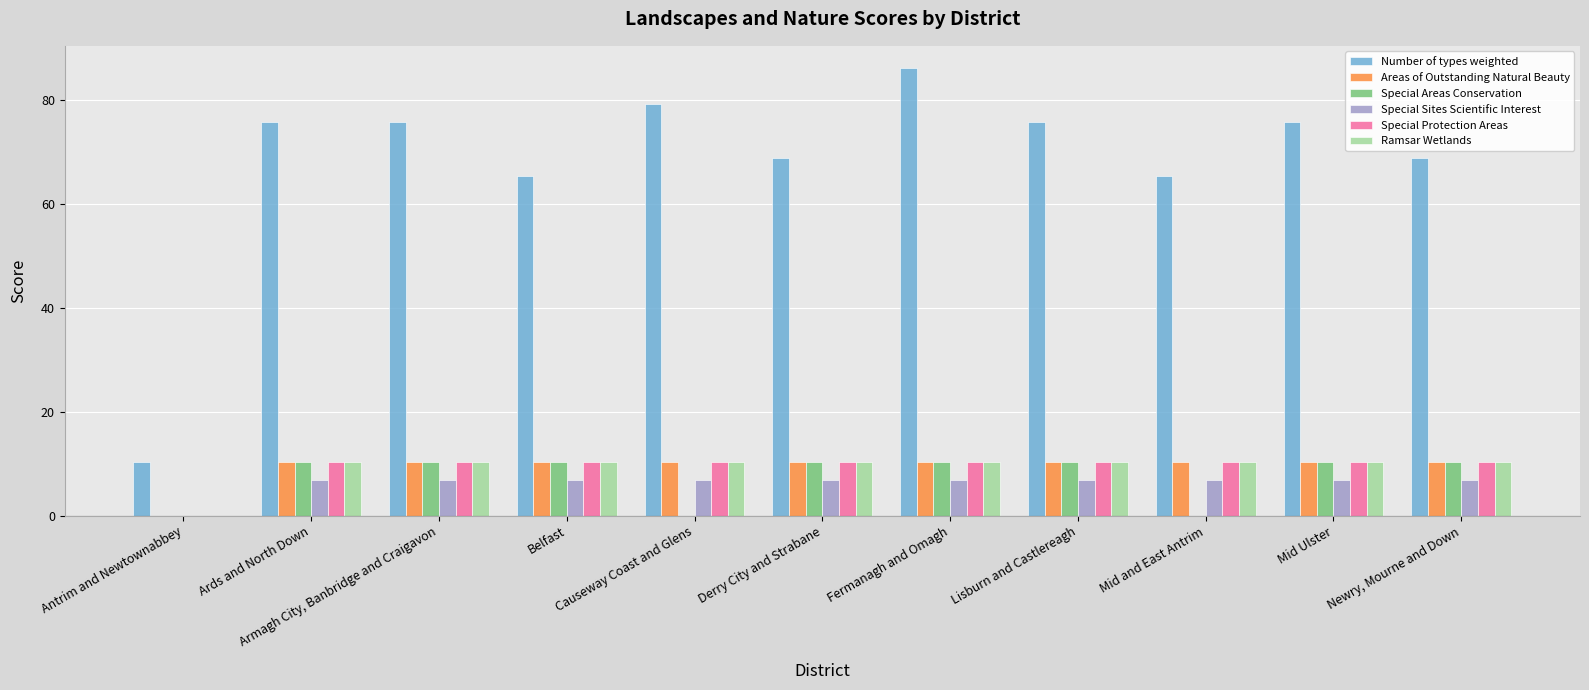

What is the total value across all series at Mid and East Antrim?

103.4